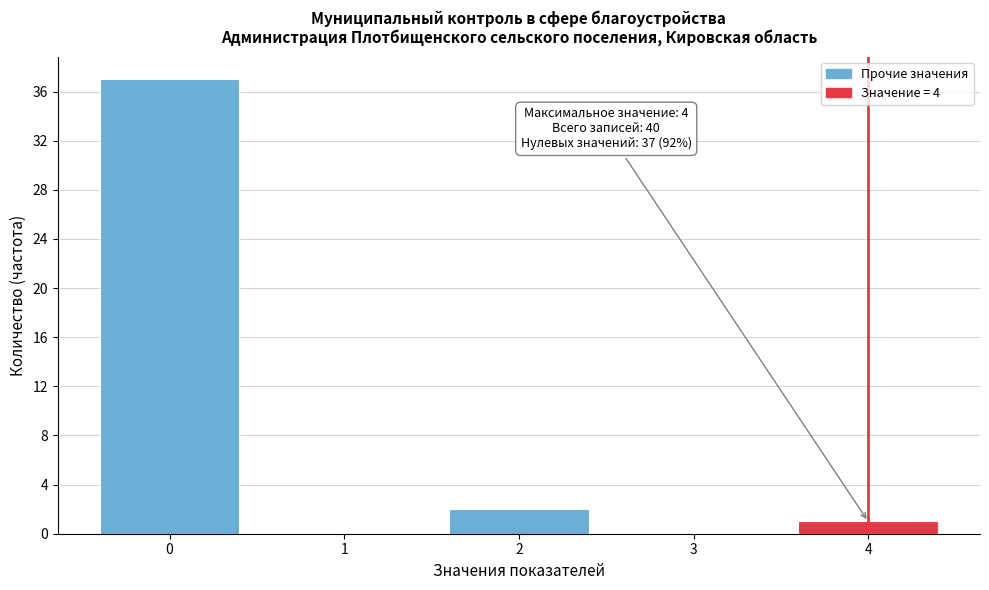

Reading right to left, list all the values displayed in this chart.

4=1	3=0	2=2	1=0	0=37